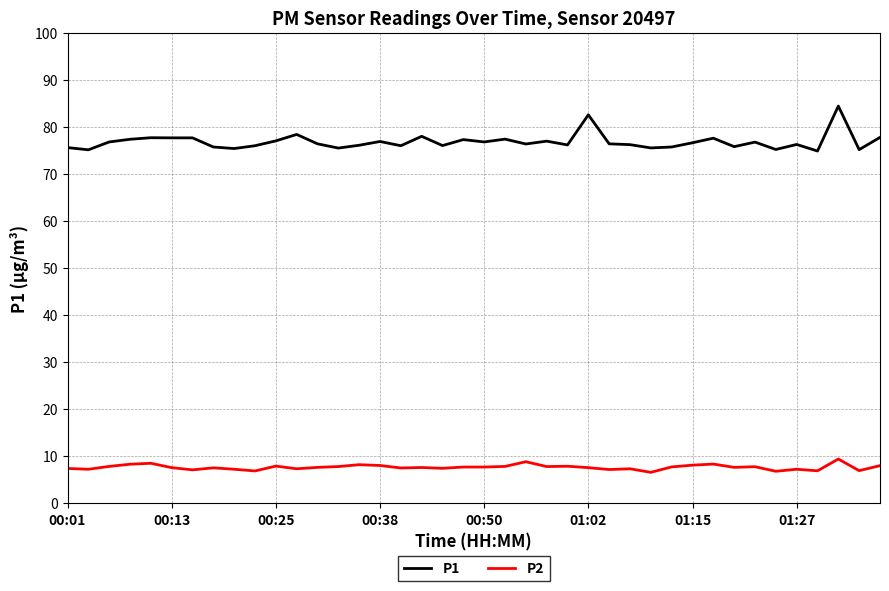

What is the average value of the P2 series?

7.7